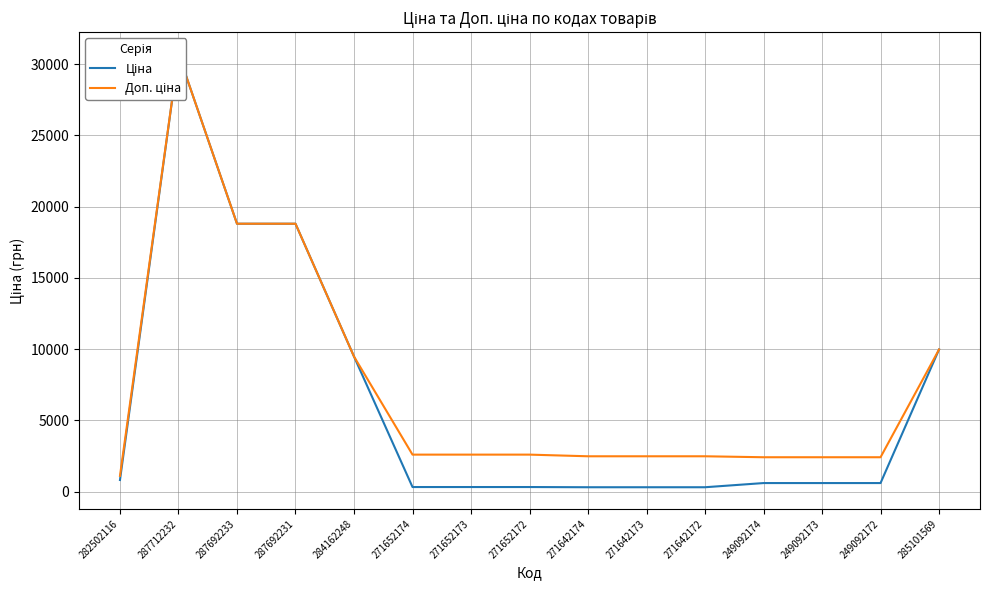

What is the difference between the Доп. ціна values at 249092173 and 271642172?

67.6